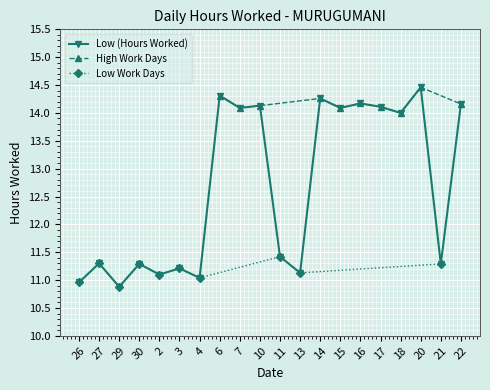

What position from the right is 30?

17